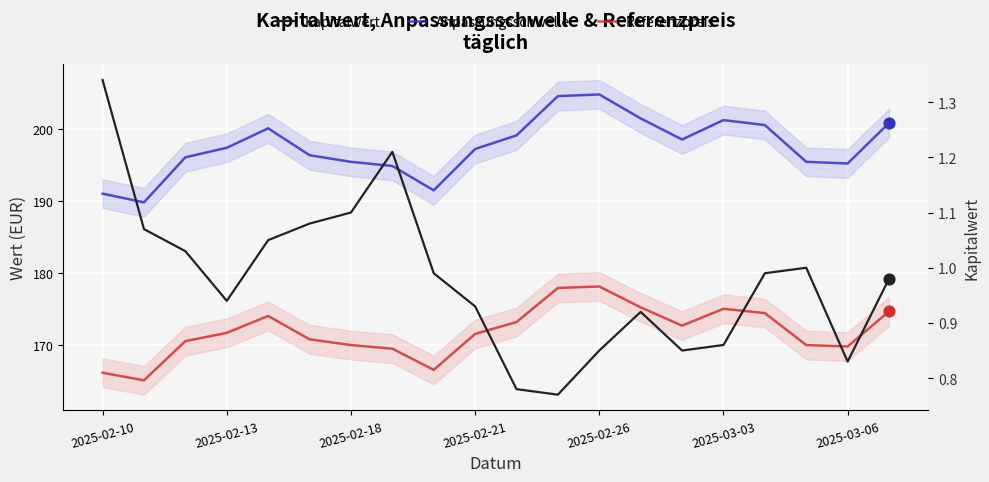

At how many categories does at least one series exceed 186?

20